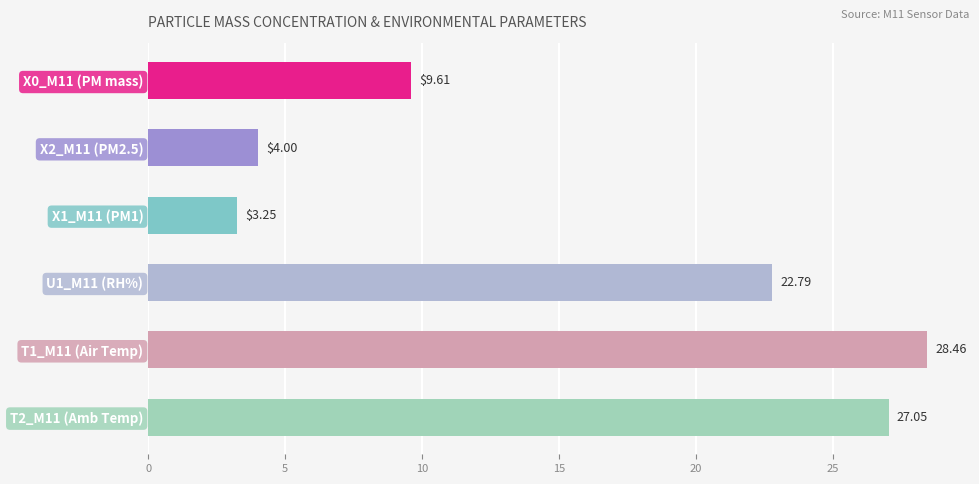

Approximately how many times larger is the value at T2_M11 (Amb Temp) compared to X1_M11 (PM1)?

8.3